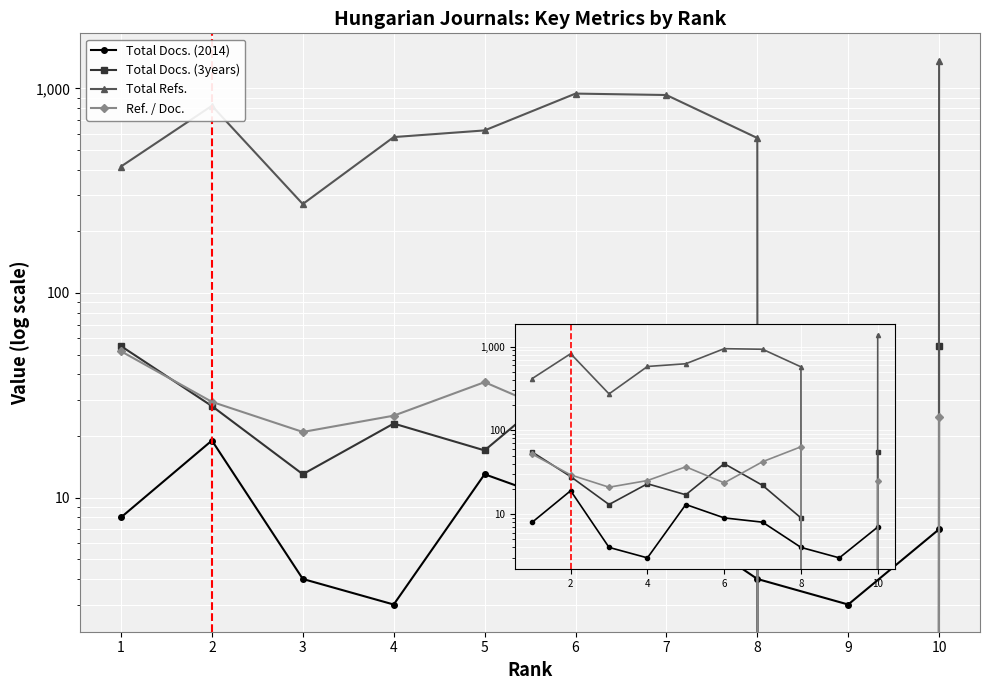

Read the Total Docs. (2014) value at 10.

7.0